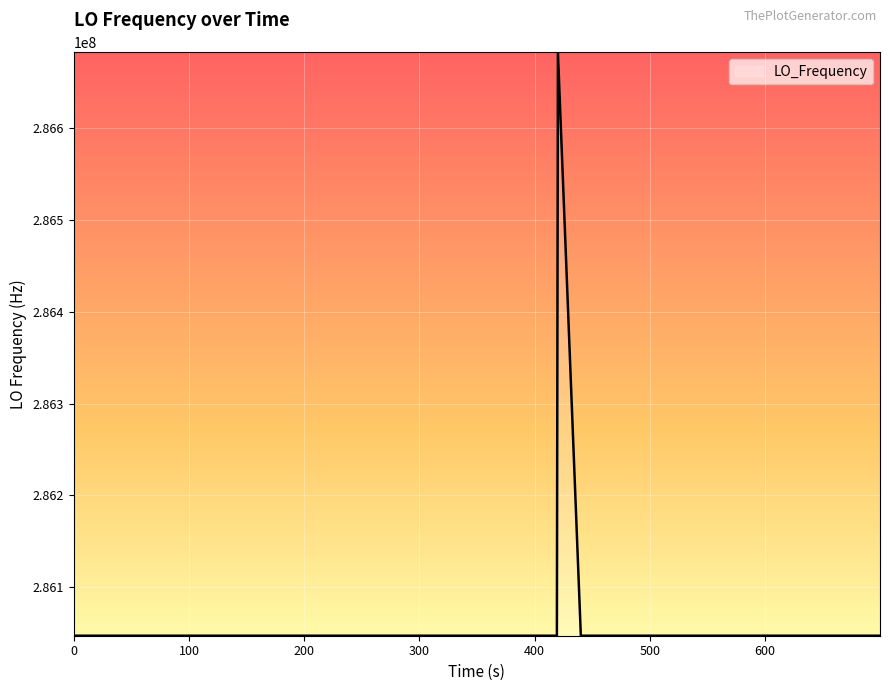

What is the difference between the maximum and minimum values?

635711.5